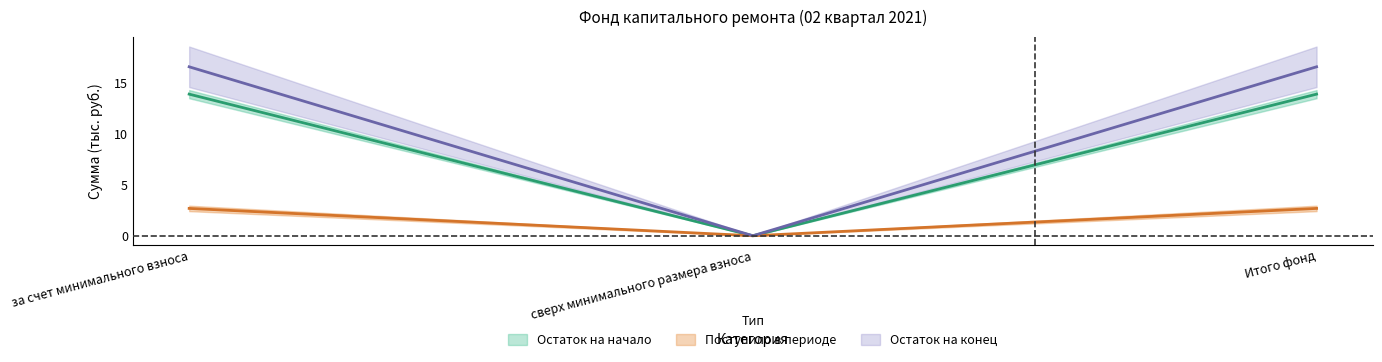

How many series are shown in this chart?

3